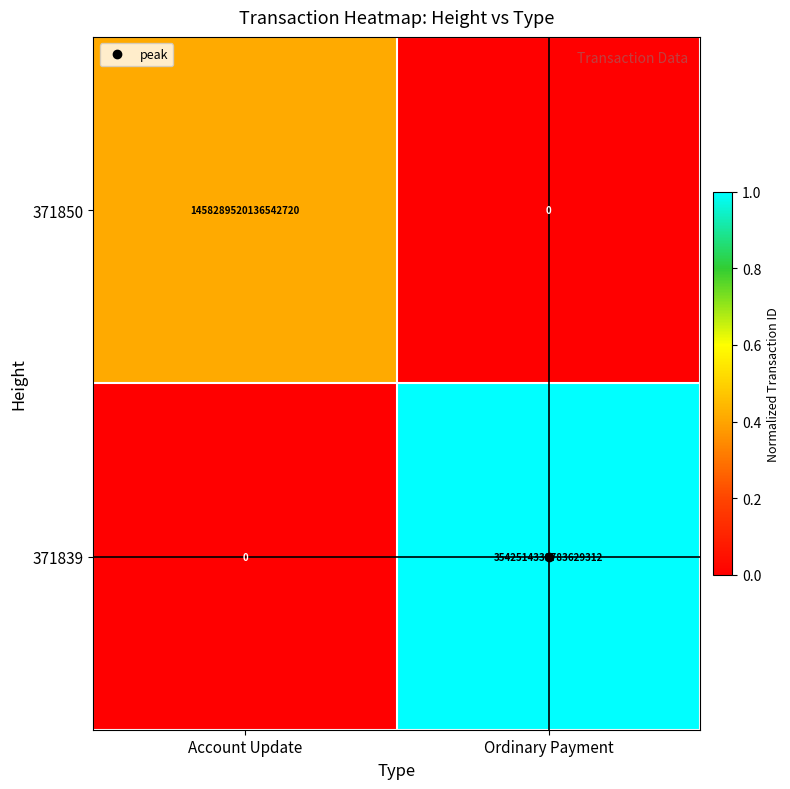

The 371850 series shows 1458289520136542720 at Account Update. True or false?

True